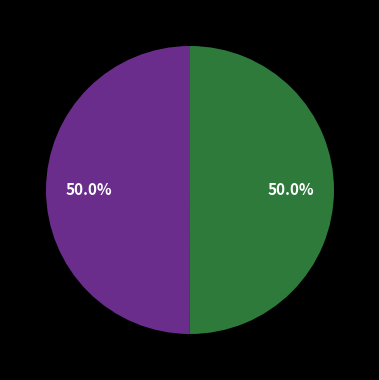

Count the number of slices in the pie.

2